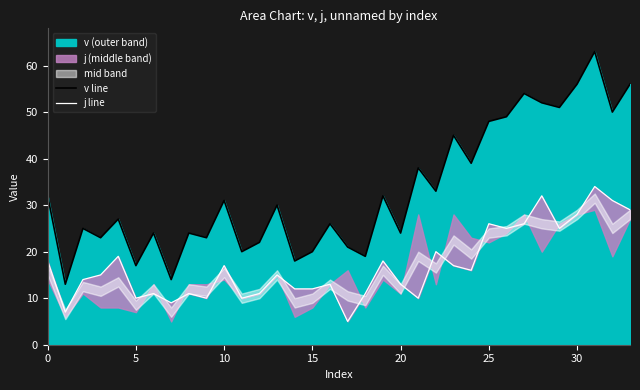

What is the maximum value for v line?

63